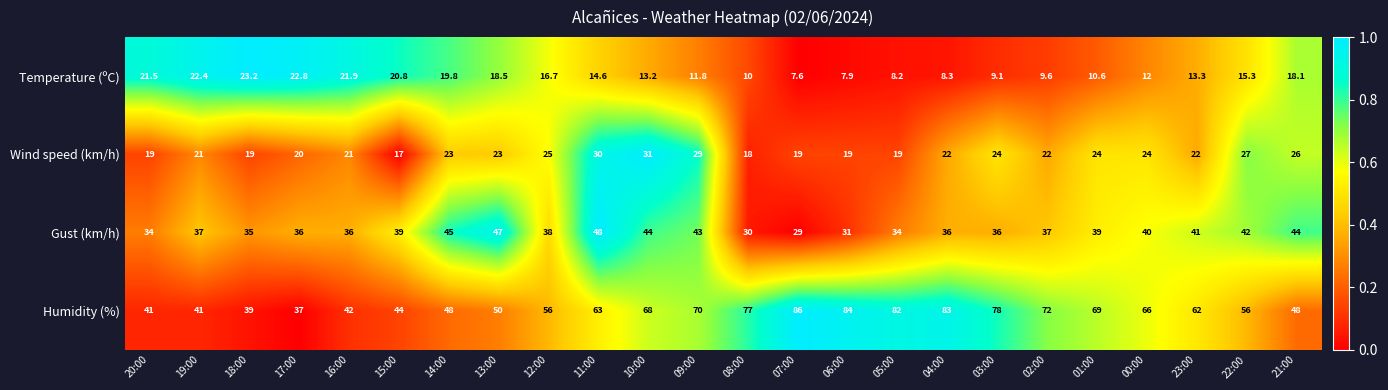

What is the average value of the Wind speed (km/h) series?

22.7